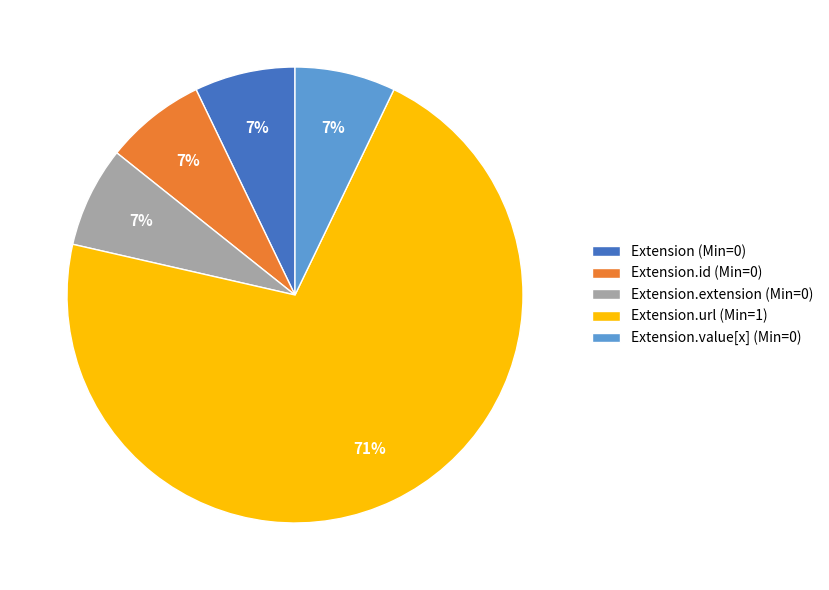

Is it true that Extension.url (Min=1) is 63% of the pie?

False